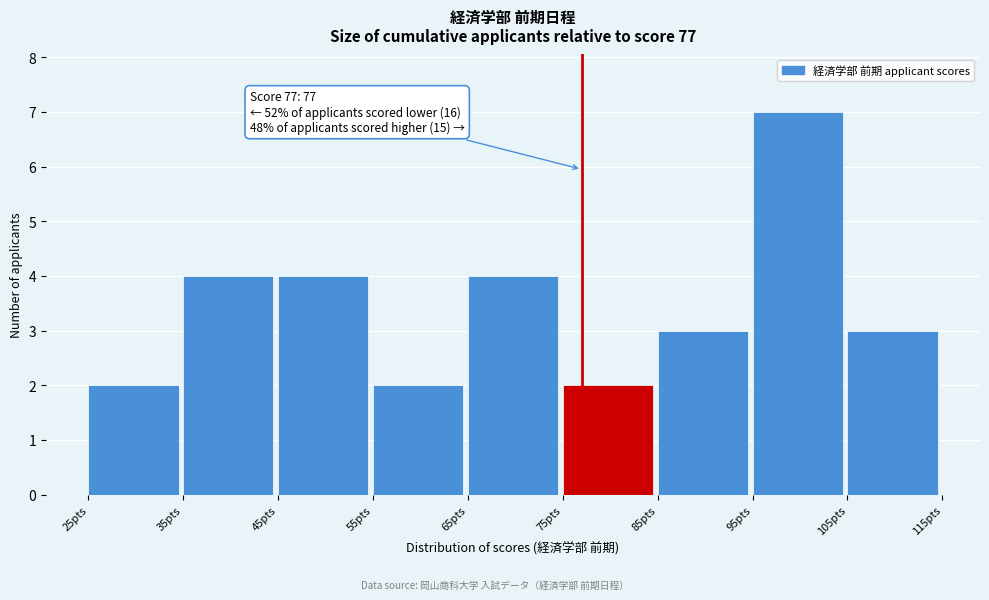

Which range on the x-axis has the tallest bar?

95 to 105